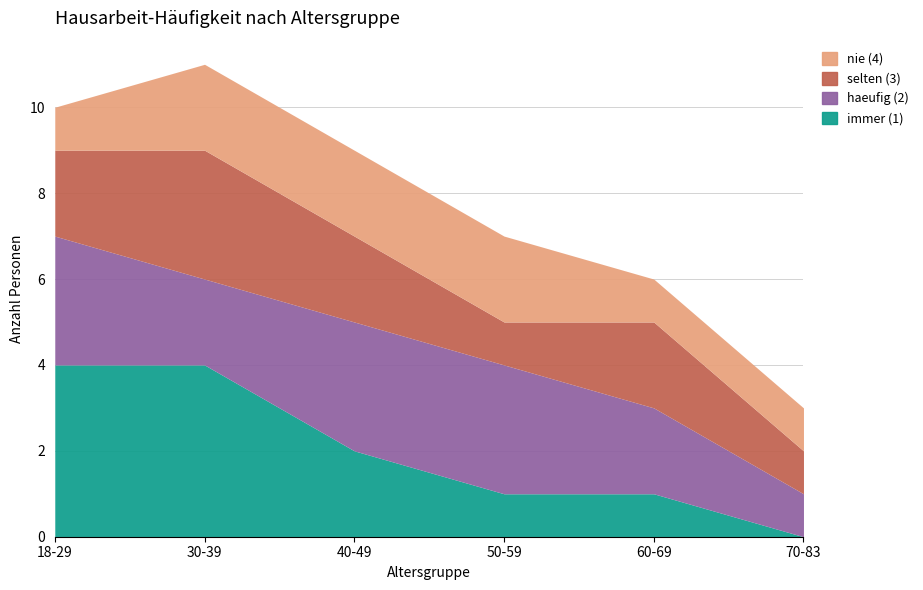

How many lines are shown in the chart?

4